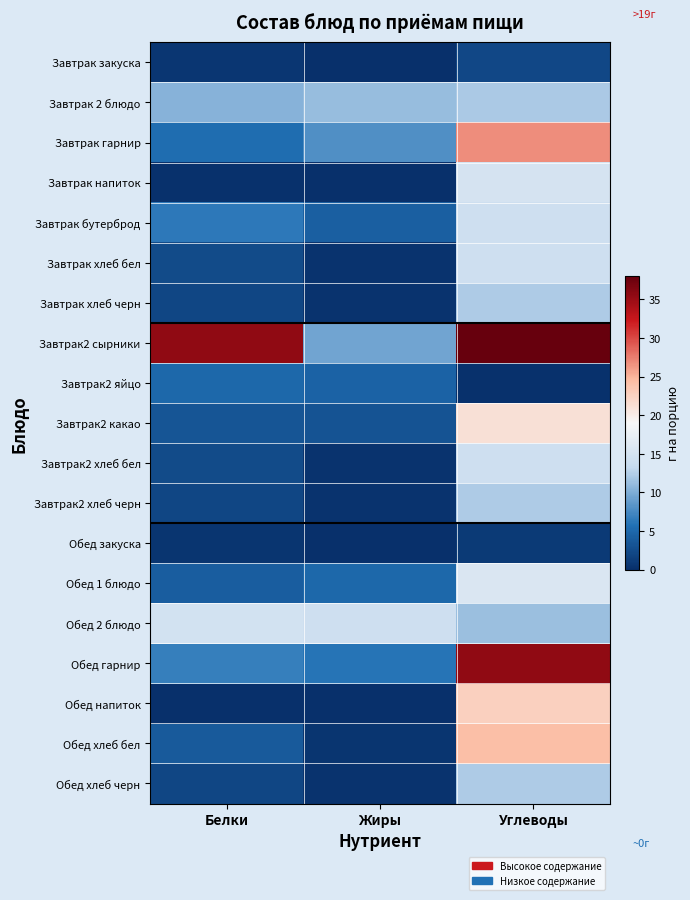

Which series has the largest total across all categories?

Завтрак2 сырники